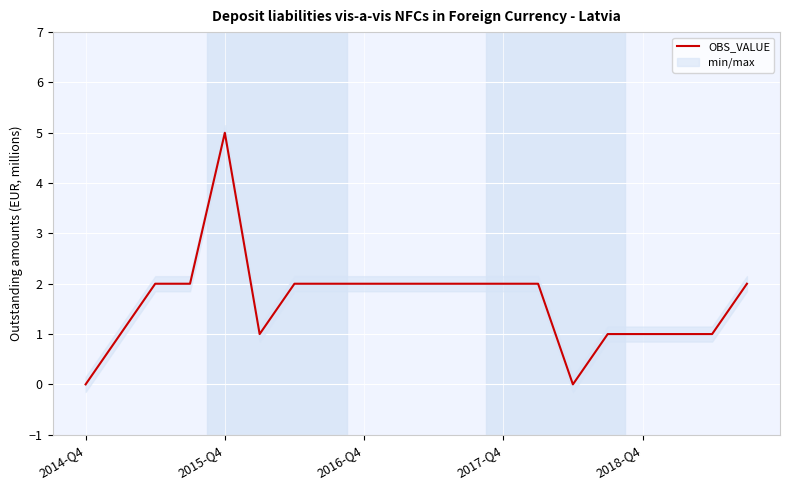

How many data points are less than 2?

8